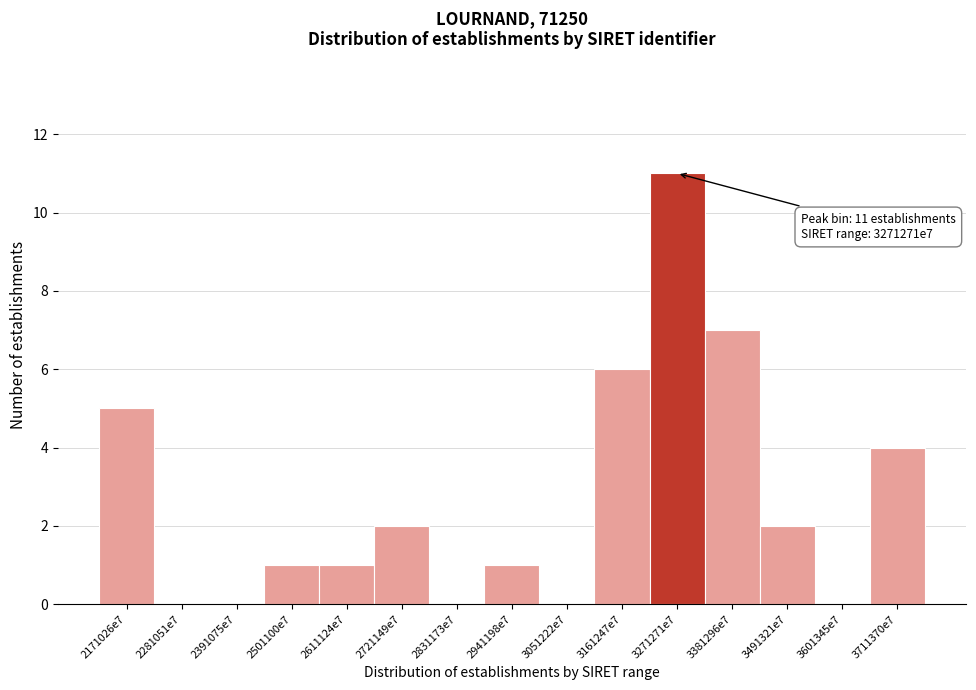

Reading left to right, transcribe all the data shown in this chart.

2171026e7=5	2281051e7=0	2391075e7=0	2501100e7=1	2611124e7=1	2721149e7=2	2831173e7=0	2941198e7=1	3051222e7=0	3161247e7=6	3271271e7=11	3381296e7=7	3491321e7=2	3601345e7=0	3711370e7=4